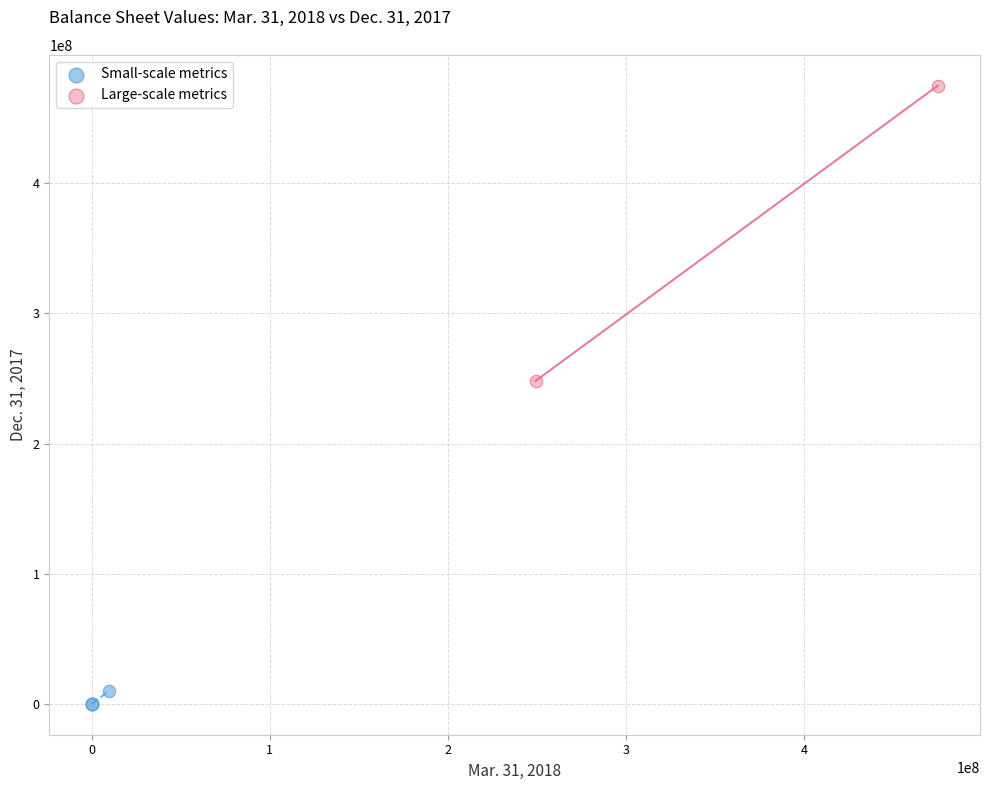

Which series reaches the maximum Y coordinate?

Large-scale metrics